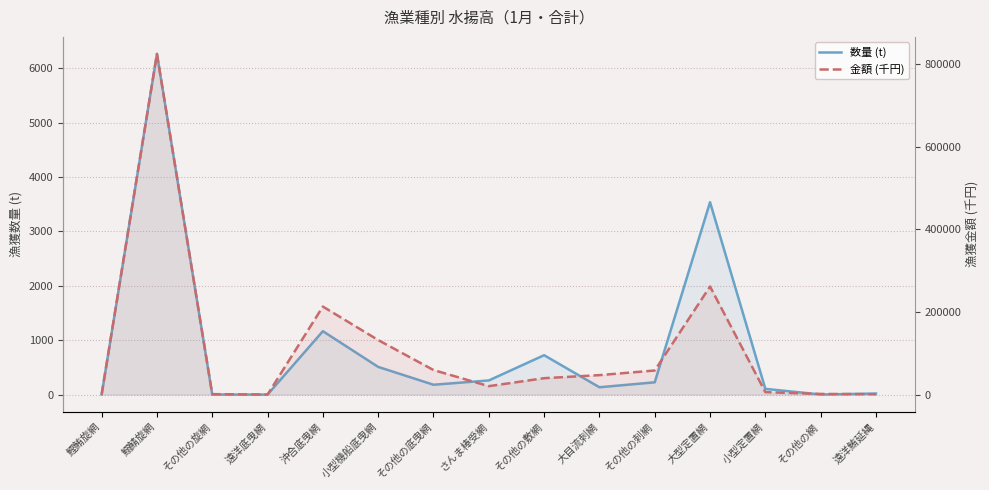

Between さんま棒受網 and 大目流刺網, which series saw the biggest shift?

金額 (千円)